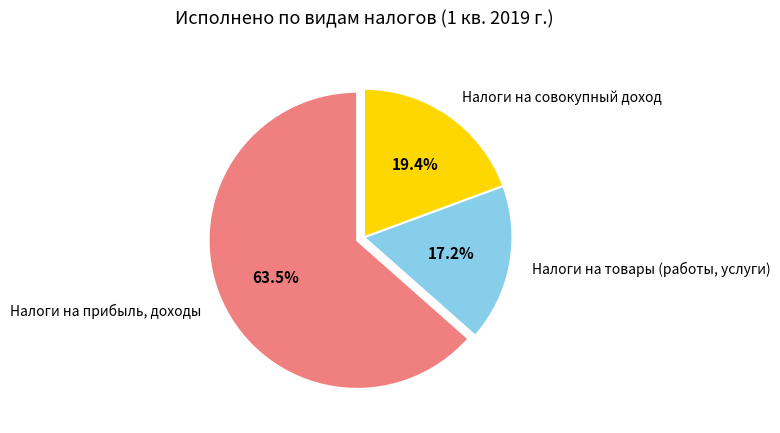

Between Налоги на совокупный доход and Налоги на товары (работы, услуги), which is larger?

Налоги на совокупный доход